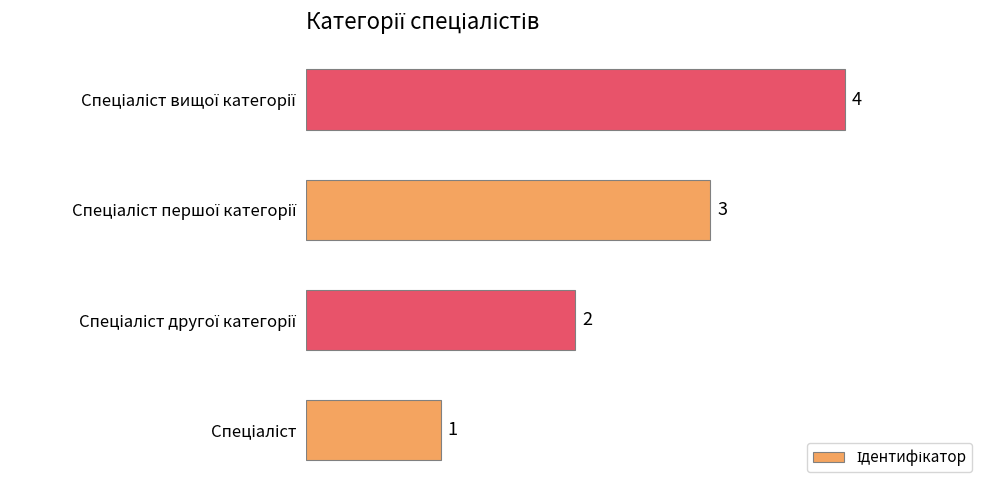

Count the number of categories in the chart.

4